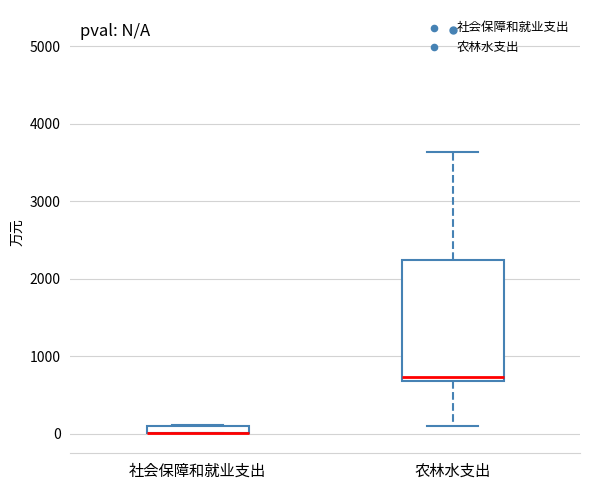

Where is the lower edge of the box for 社会保障和就业支出 on the y-axis? The values are not printed on the chart, so give them approximately, as read against the axis.

0